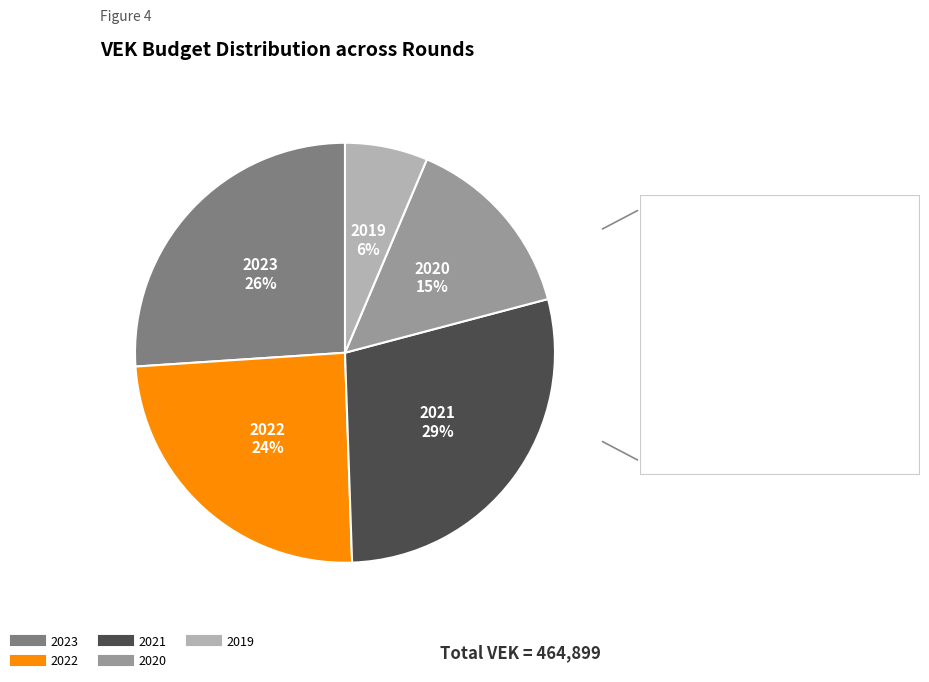

Is there any slice that represents more than half of the pie?

No